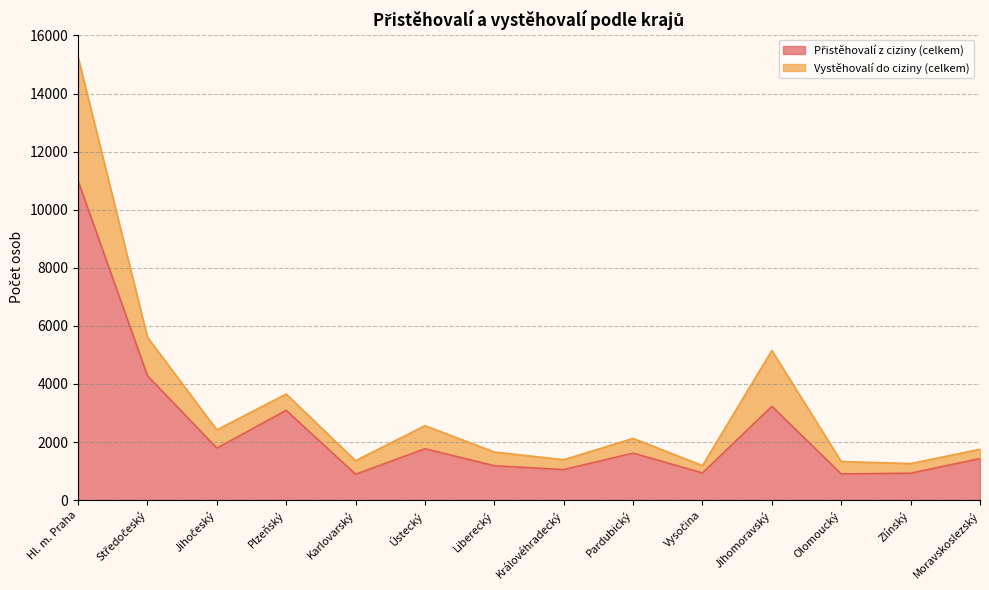

Is the value of Vystěhovalí do ciziny (celkem) at Vysočina greater than the value of Přistěhovalí z ciziny (celkem) at Středočeský?

No